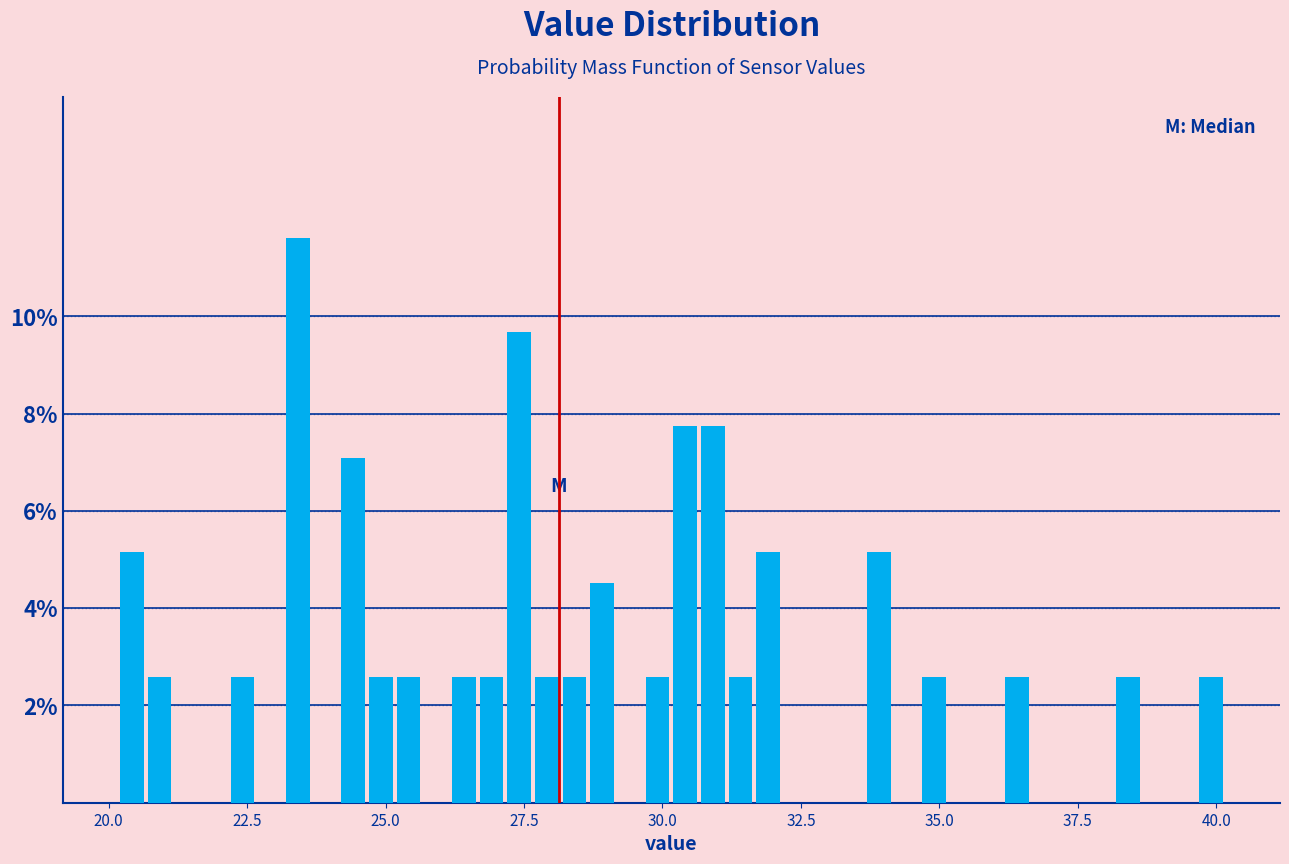

Read against the x-axis, roughly where is the centre of the tallest bar?

23.5